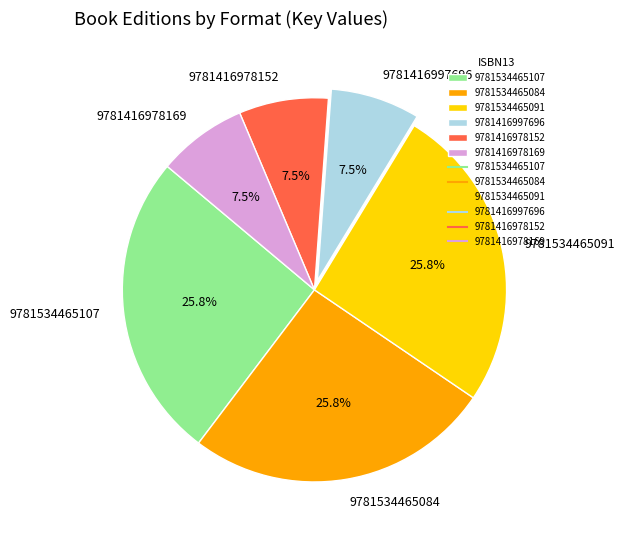

Does any single category account for the majority?

No